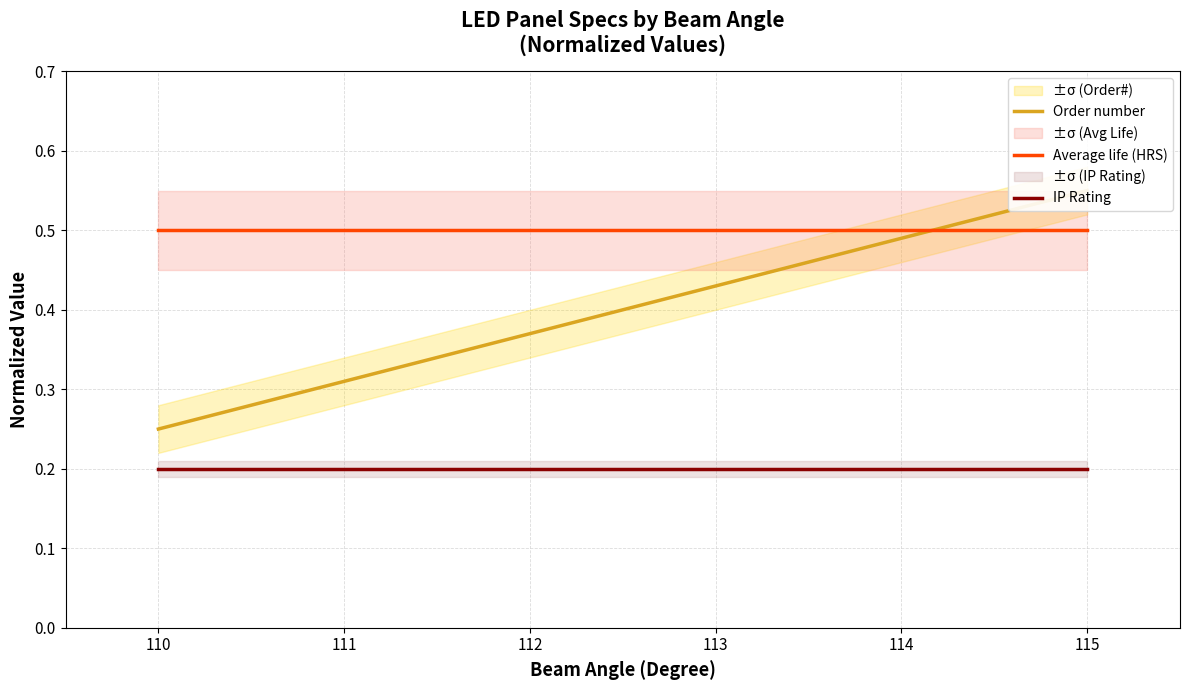

Read the Order number value at 110.

0.2